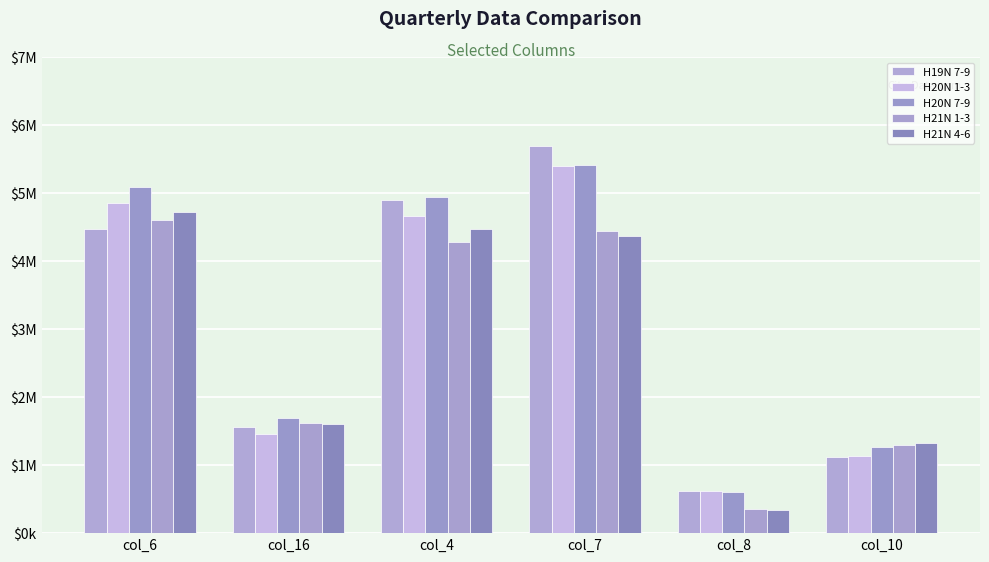

At col_4, list the series in order from smallest to largest.

H21N 1-3, H21N 4-6, H20N 1-3, H19N 7-9, H20N 7-9